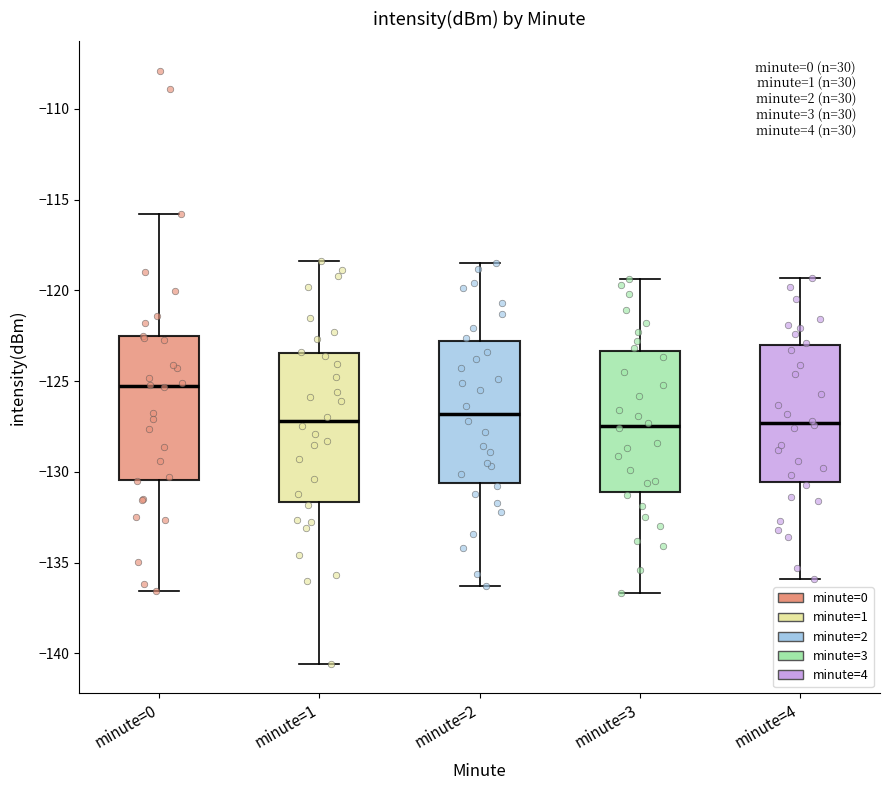

Where does the upper whisker of the box for minute=2 end on the y-axis? The values are not printed on the chart, so give them approximately, as read against the axis.

-118.5